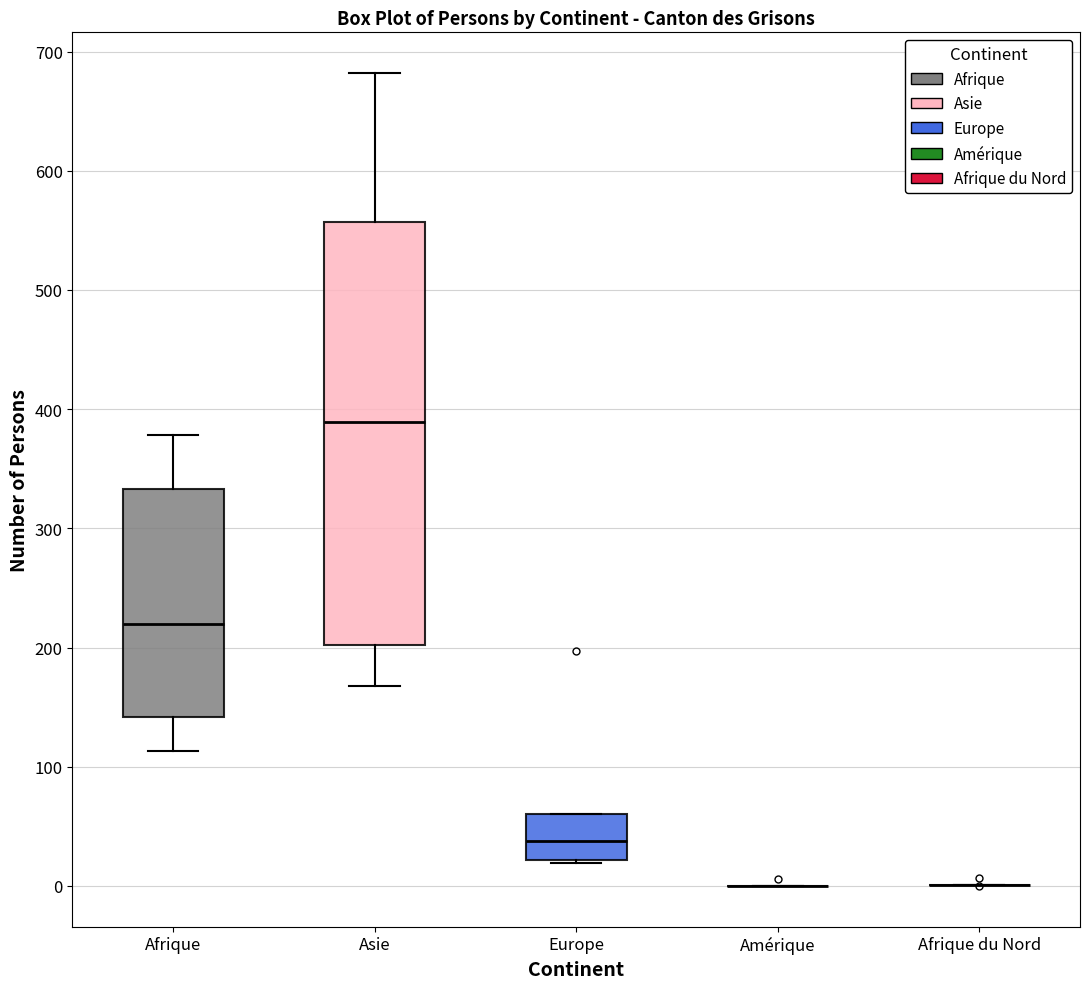

Comparing the boxes themselves (not the whiskers), which one is the tallest?

Asie